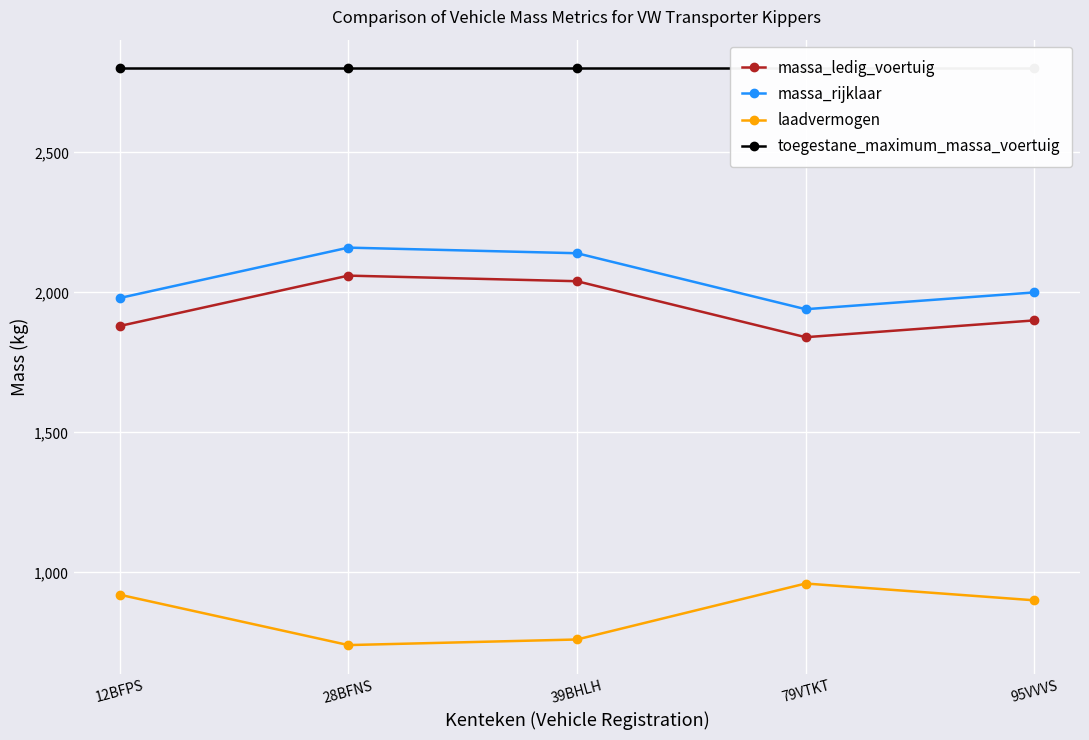

What is the difference between the maximum and minimum values in the massa_rijklaar series?

220